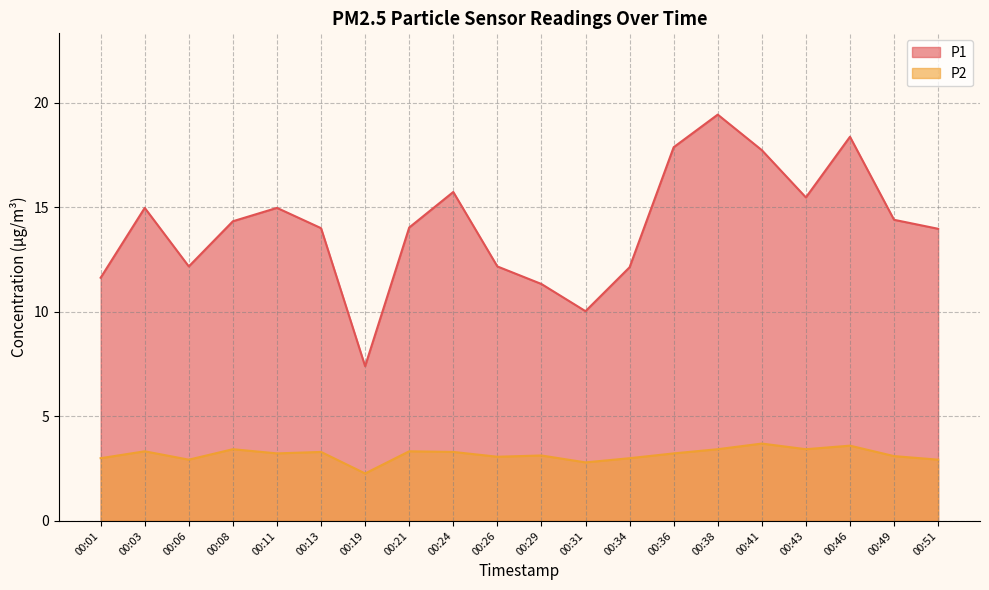

The value of P1 at 00:46 is 4.2. True or false?

False